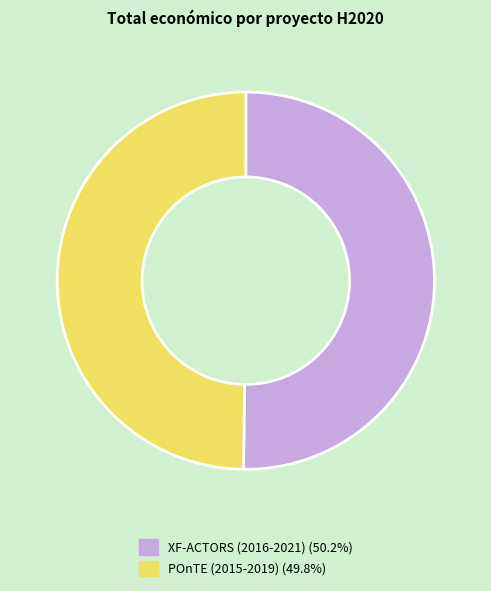

How many slices are in this pie chart?

2